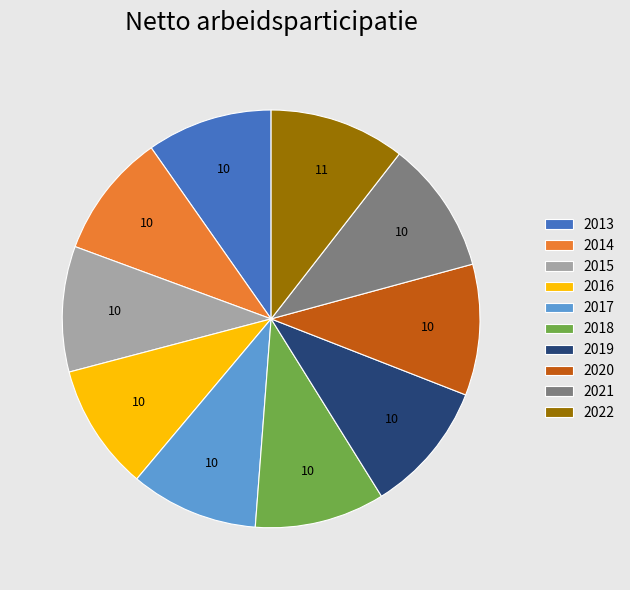

Does 2013 account for over 50% of the chart?

No